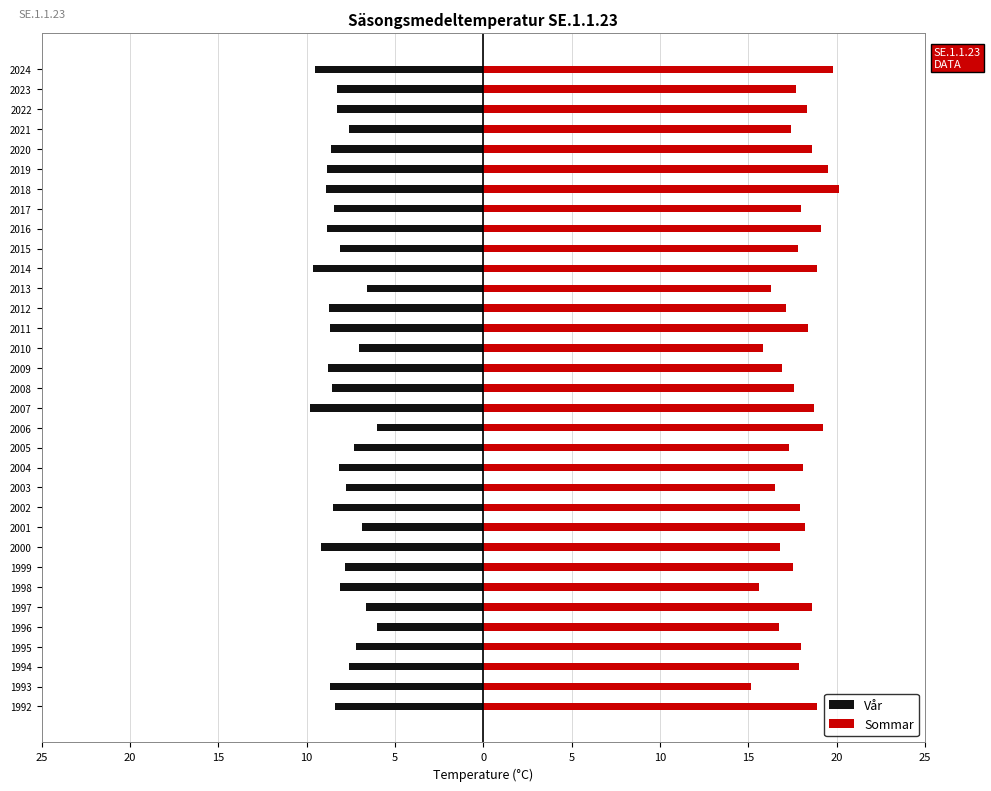

Are the bars grouped side by side (vs. stacked)?

Yes